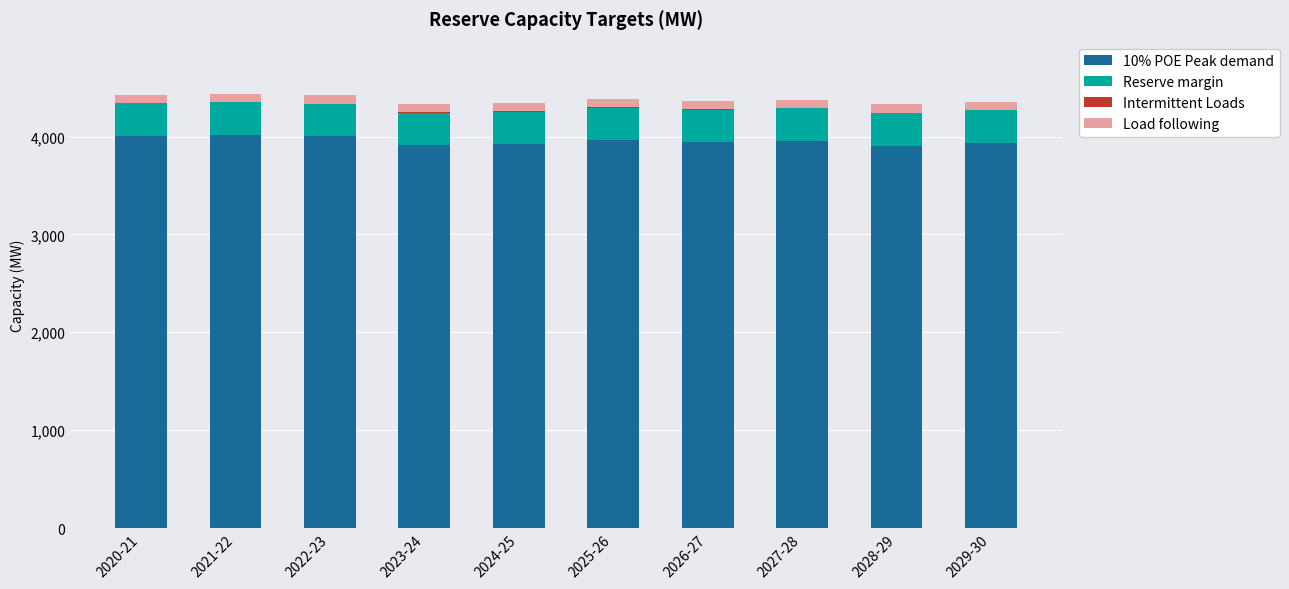

The value of Load following at 2027-28 is 46. True or false?

False